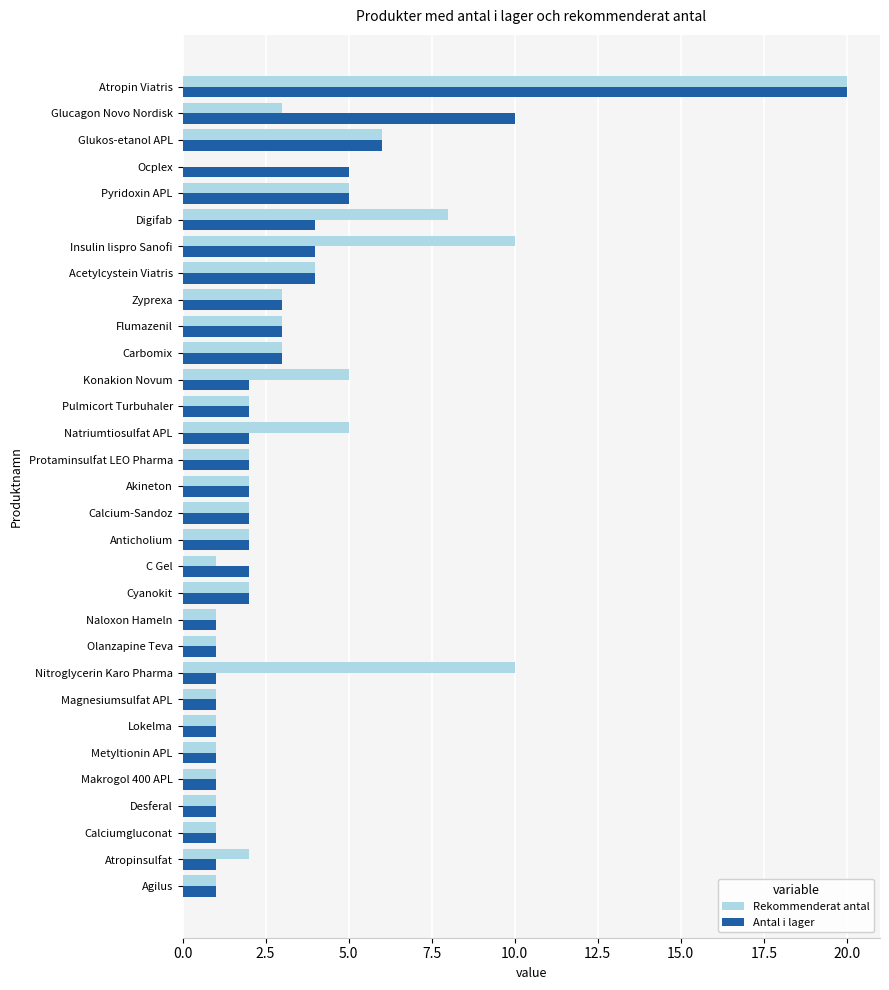

Is the value of Antal i lager at Glucagon Novo Nordisk greater than the value of Rekommenderat antal at Agilus?

Yes